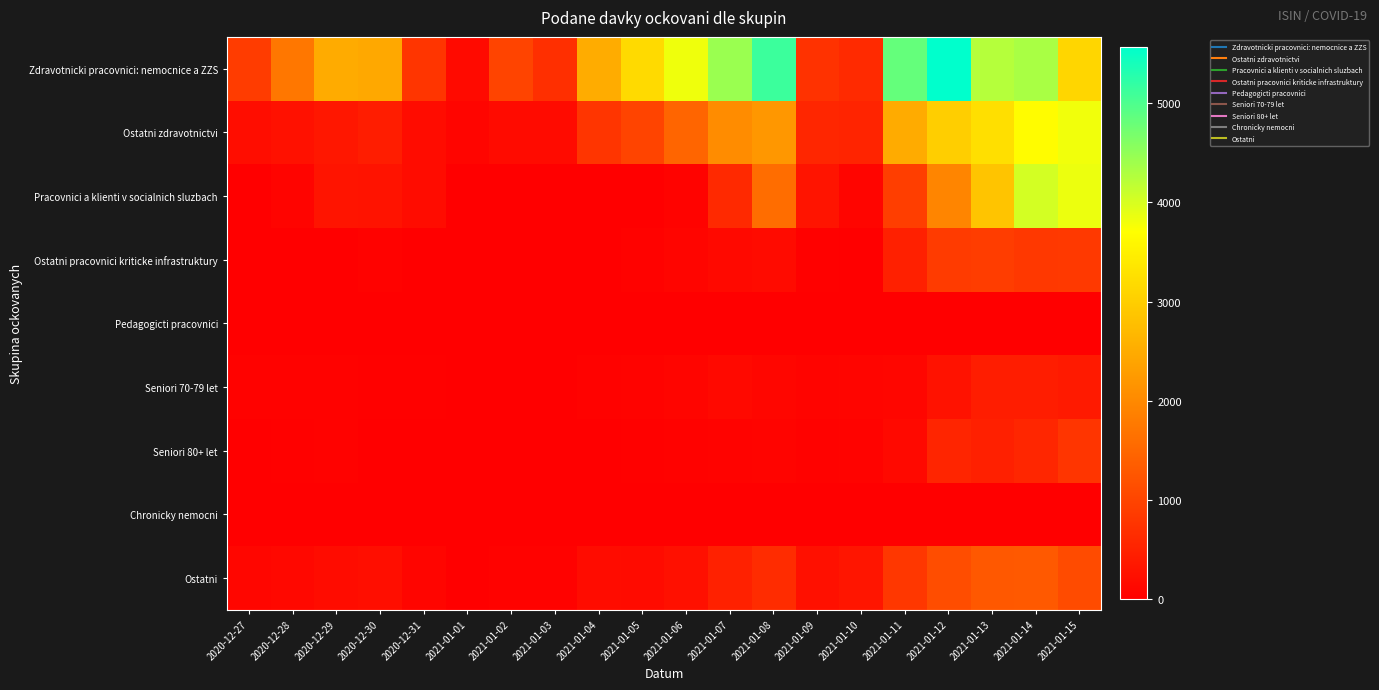

Which category has the lowest value across all series?

2021-01-02